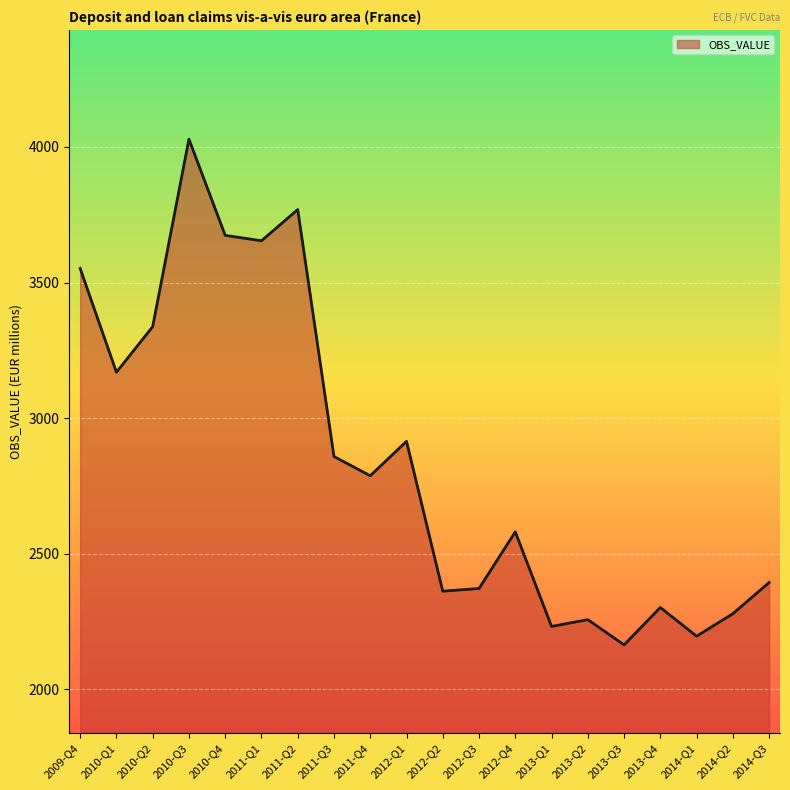

What is the greatest value displayed?

4029